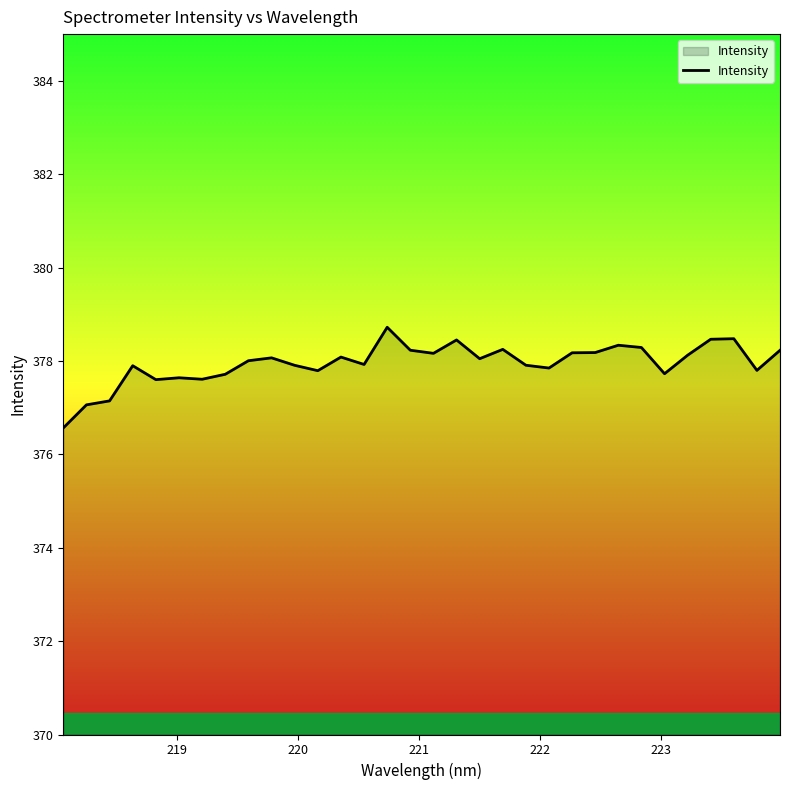

What is the maximum value shown in the chart?

378.7